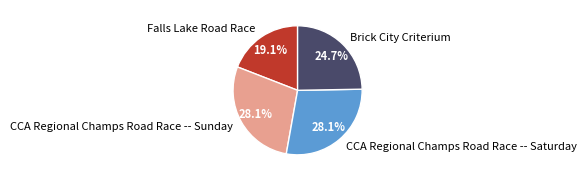

How many segments does this pie chart have?

4